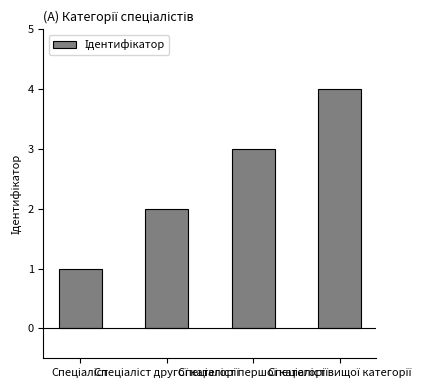

What is the greatest value displayed?

4